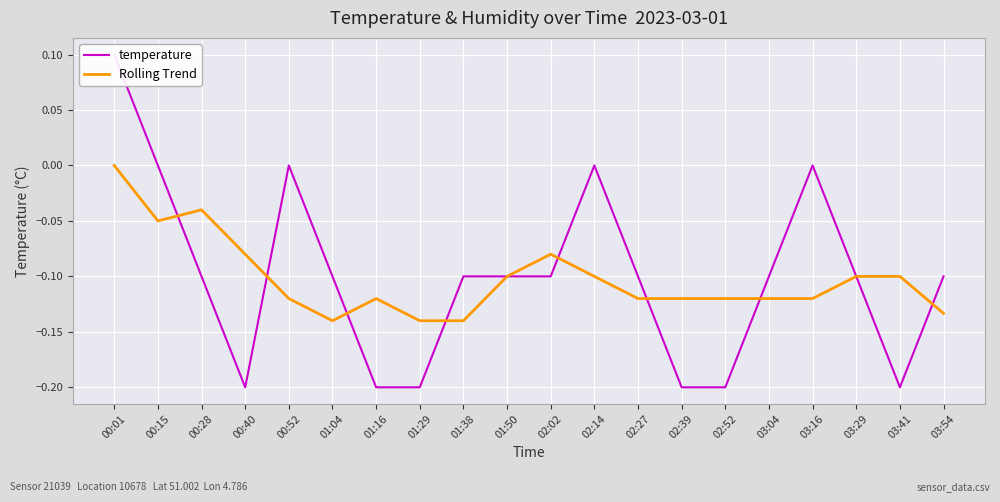

How many values in the temperature series are below 0?

15